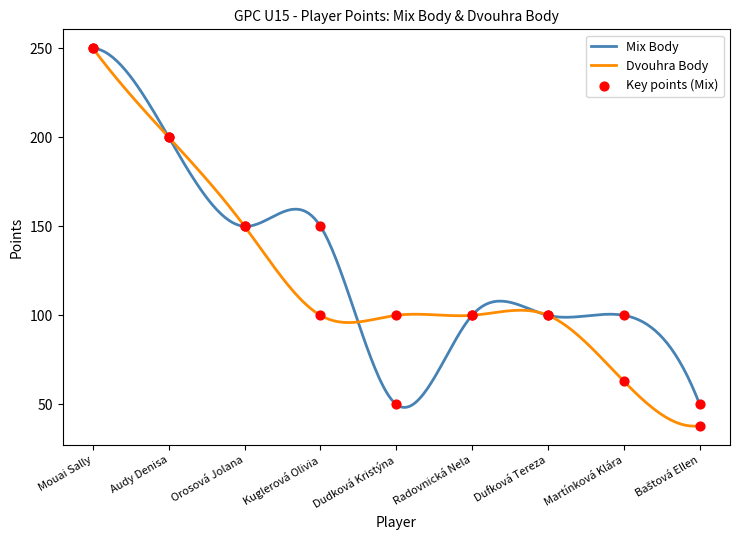

At which category is the sum across all series the highest?

Mouai Sally